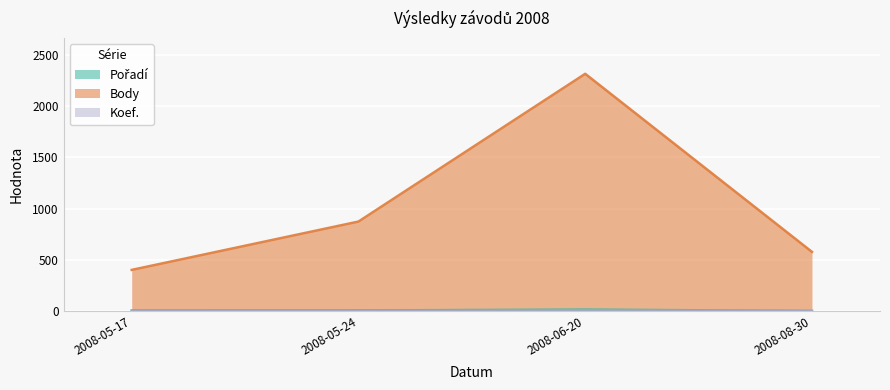

Reading left to right, list all the values displayed in this chart.

Pořadí: 5	6	14	1
Body: 402	874	2317	578
Koef.: 1	2	6	1